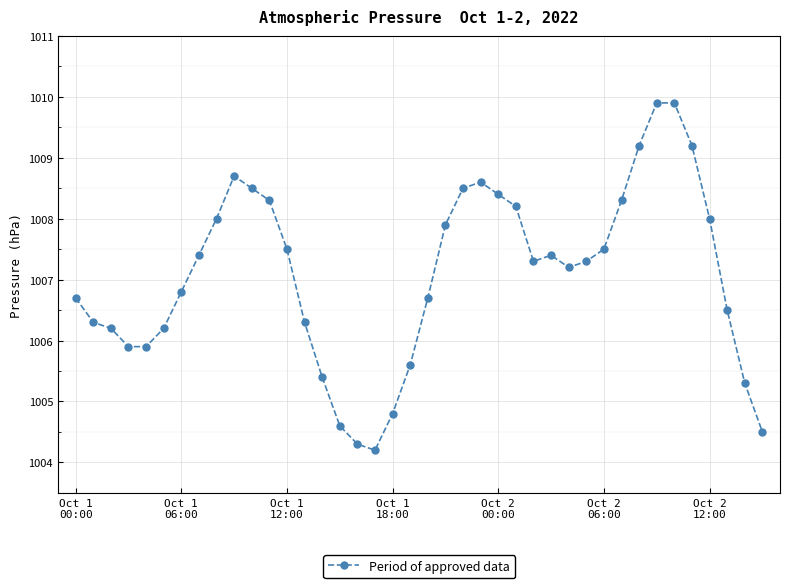

What is the difference between the maximum and minimum values?

5.7